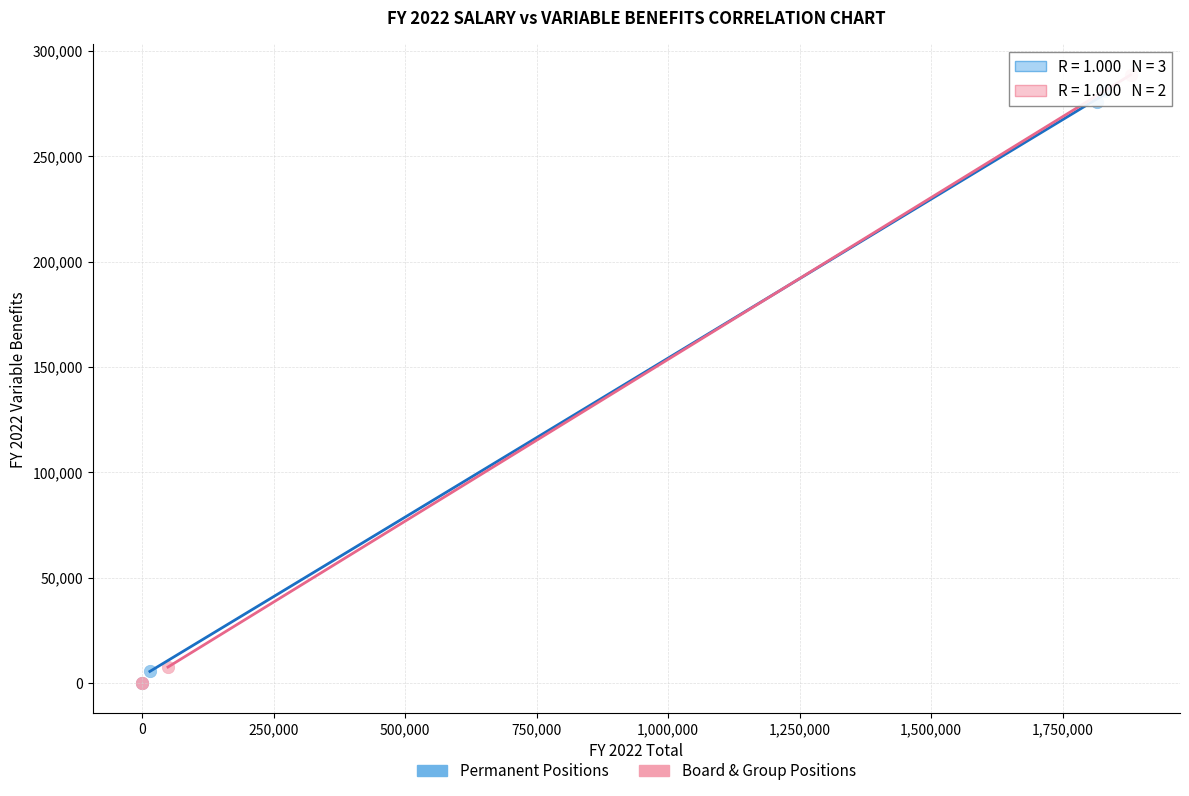

What are all the series names shown in the legend?

Permanent Positions, Board & Group Positions